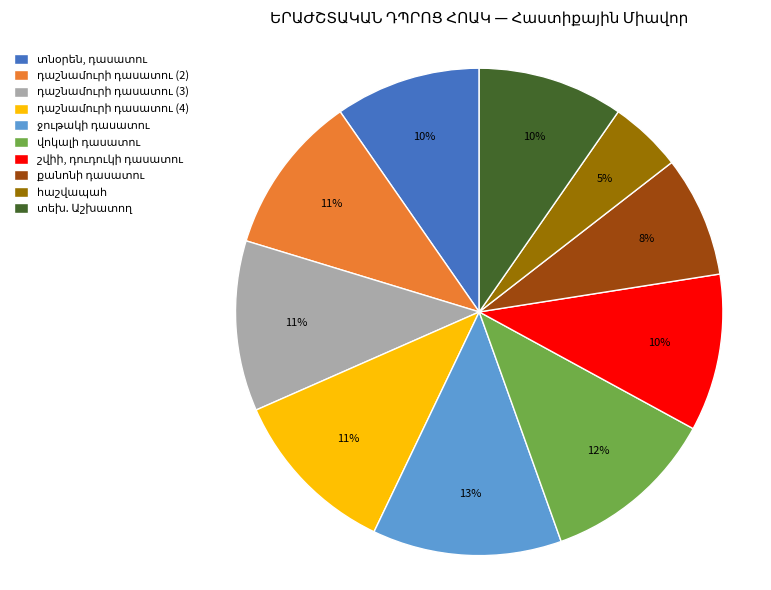

Is there a majority slice in this chart?

No